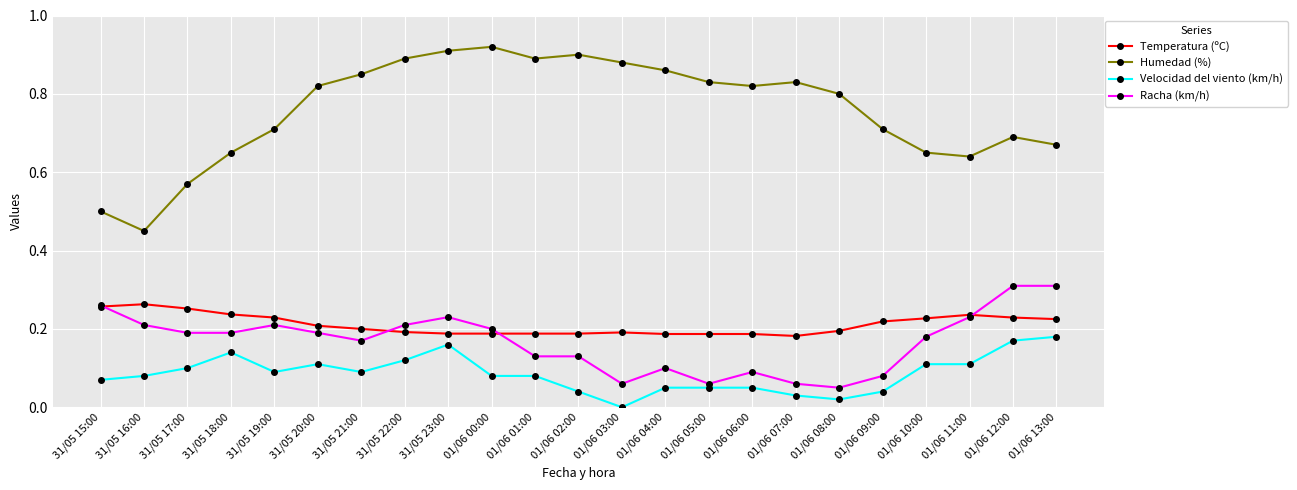

Rank the series at 01/06 10:00 from lowest to highest value.

Velocidad del viento (km/h), Racha (km/h), Temperatura (ºC), Humedad (%)